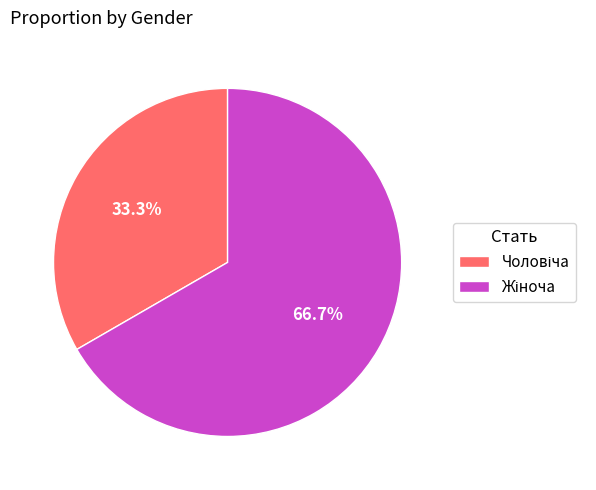

Is there a majority slice in this chart?

Yes